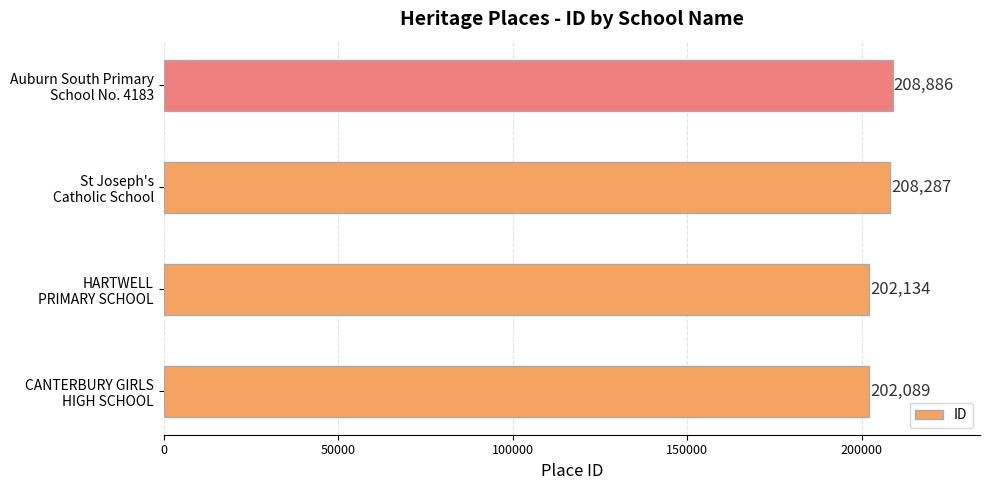

Reading bottom to top, extract all data points from this chart.

202089	202134	208287	208886